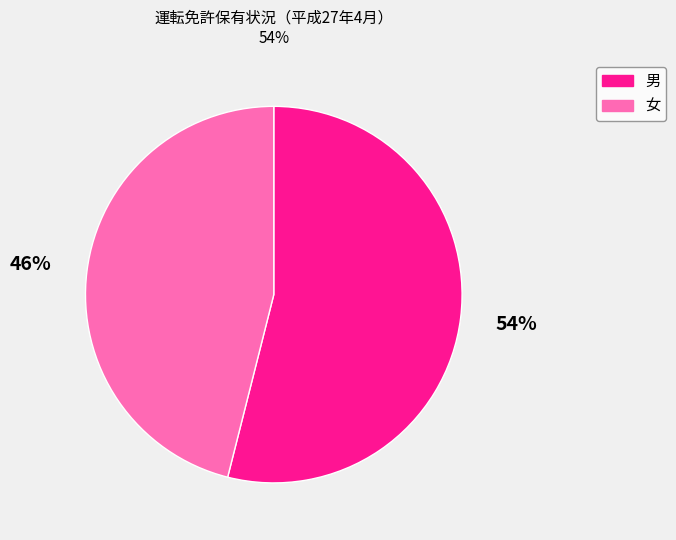

Does any single category account for the majority?

Yes